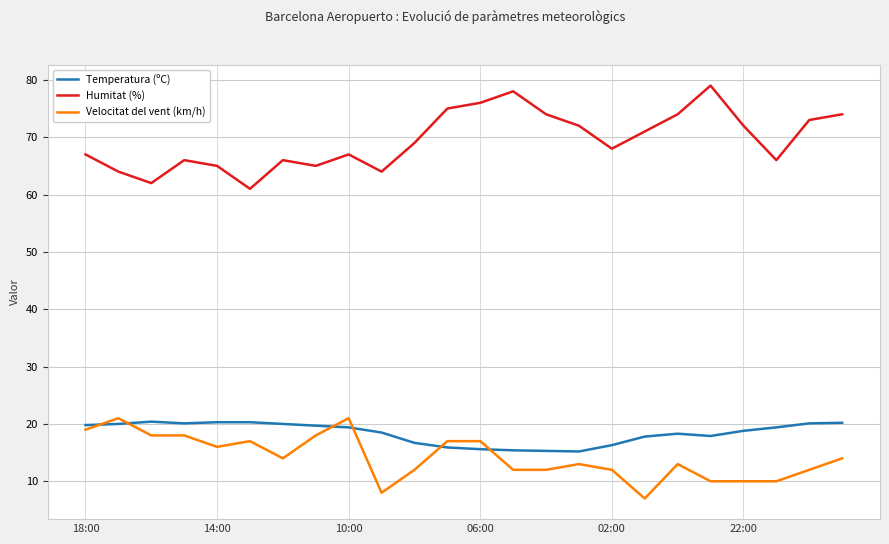

Which series has the largest total across all categories?

Humitat (%)